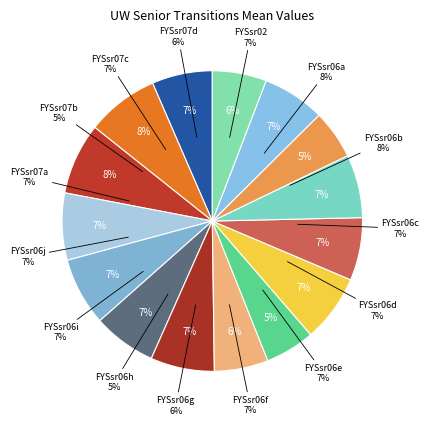

Does FYSsr06e account for over 50% of the chart?

No